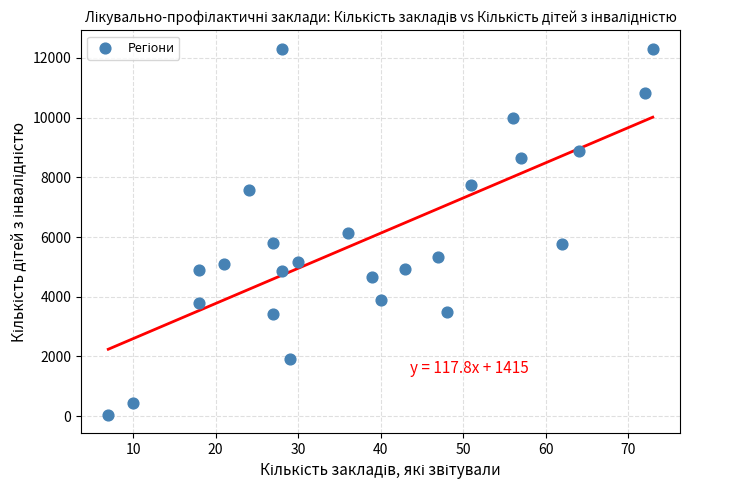

What is the range of Y values (max minus min)?

12262